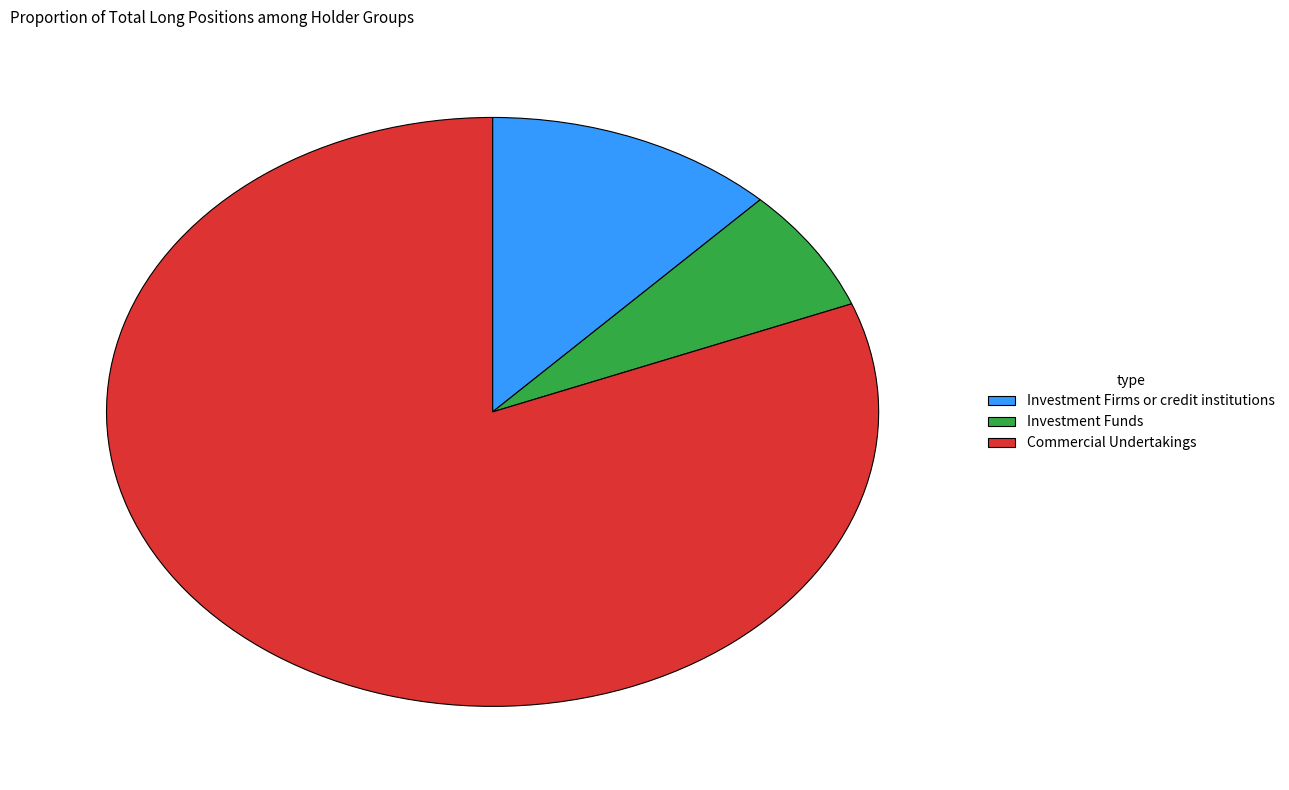

What is the ratio of the value at Commercial Undertakings to the value at Investment Funds?

11.9